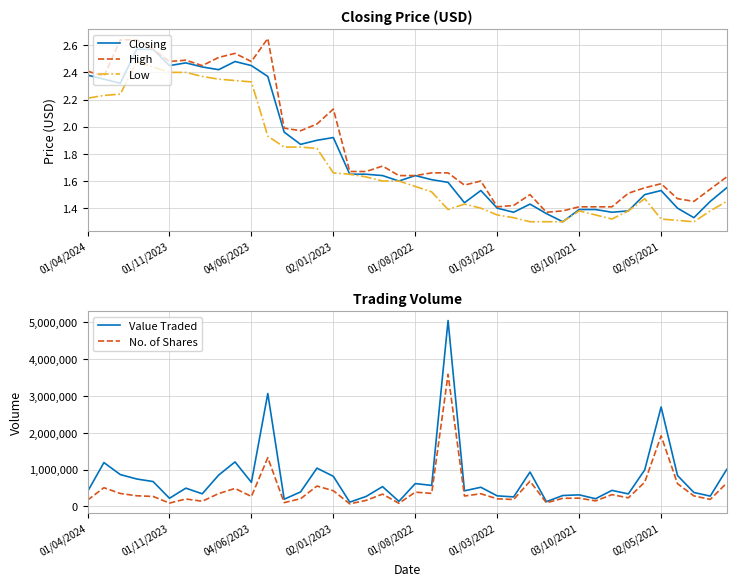

Is it true that Low equals 2.2 at 01/04/2024?

True